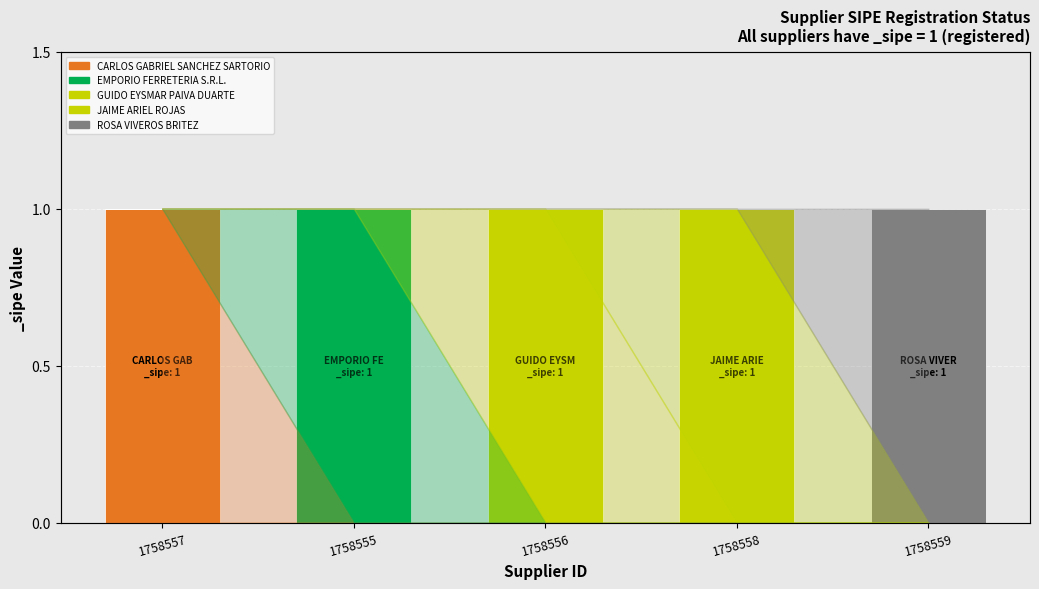

At which category is the sum across all series the highest?

1758557